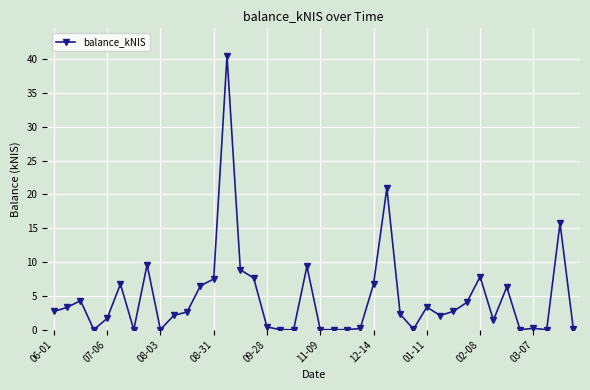

What is the value of the 3rd point from the left?

4.3